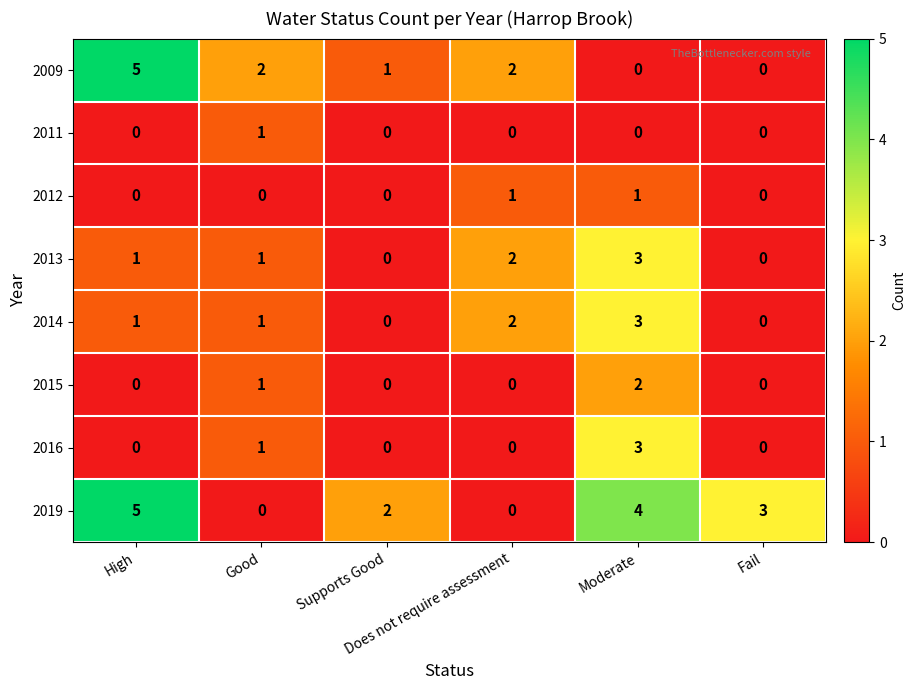

What is the difference between the maximum and minimum values in the 2013 series?

3